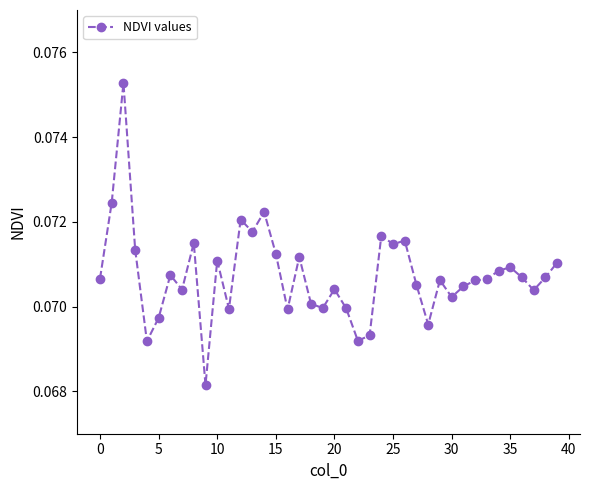

What is the sum of all values?

2.8